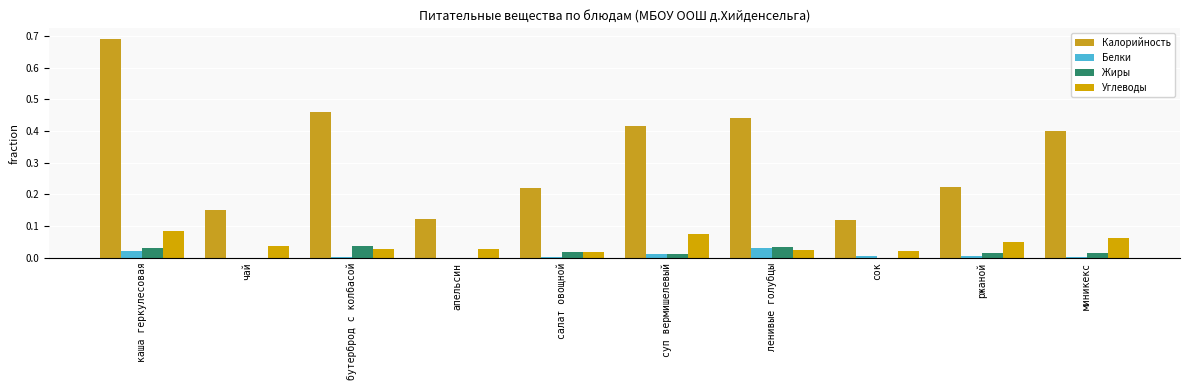

What is the maximum value for Углеводы?

0.1